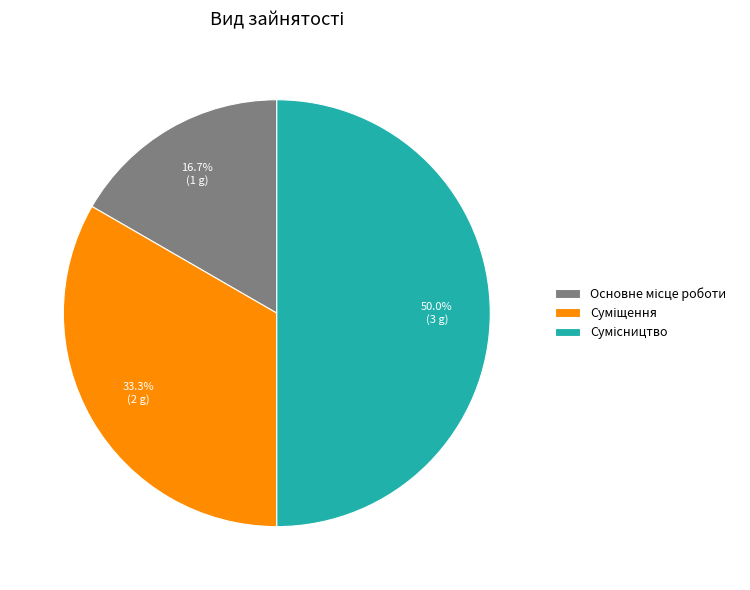

What portion of the pie excludes Суміщення?

66.7%